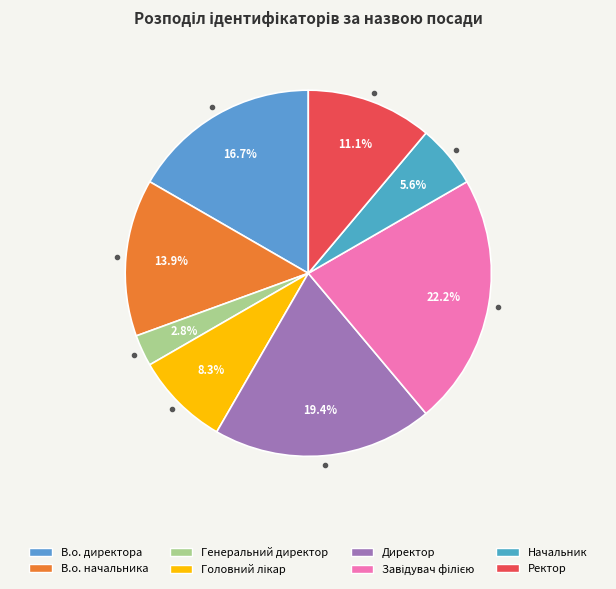

To the nearest percent, what percentage of the pie is В.о. начальника?

14%